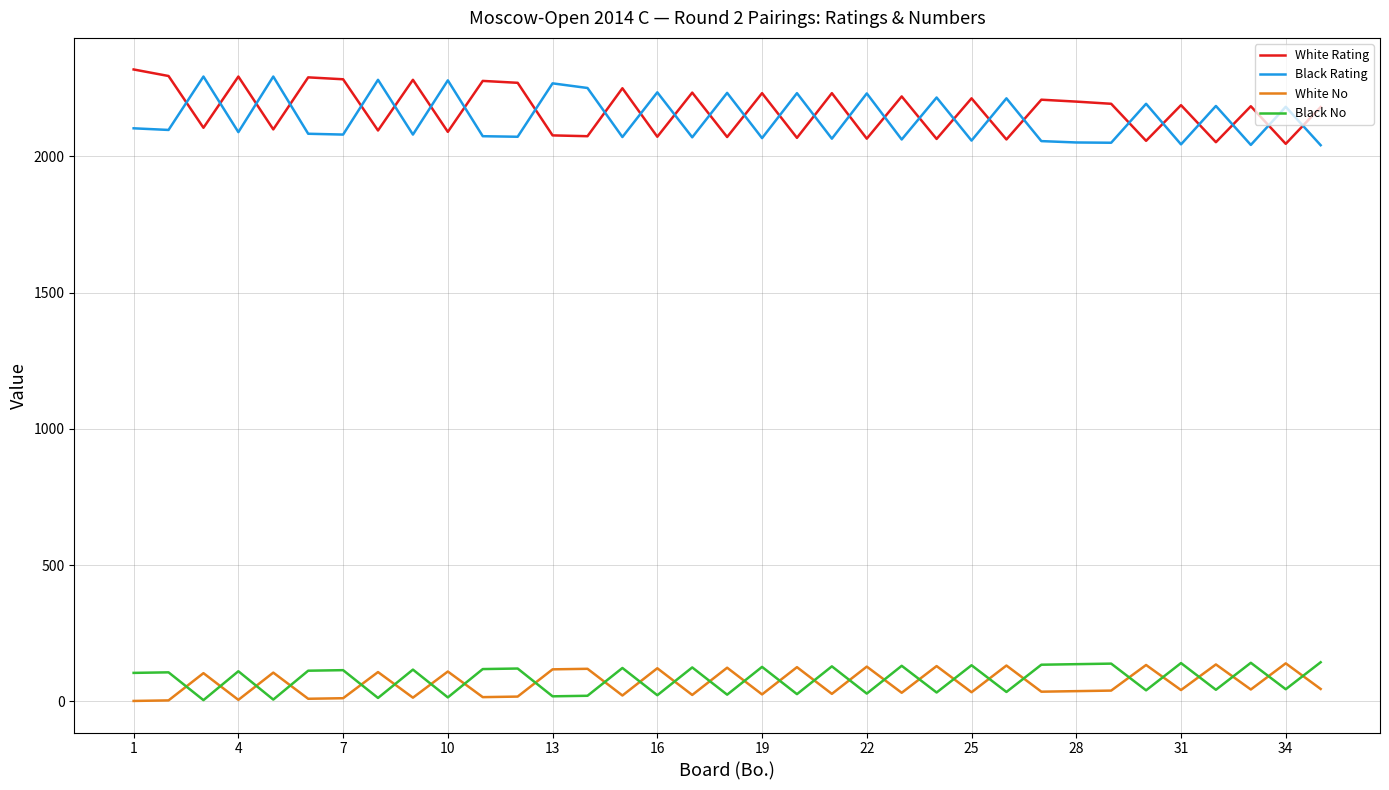

What is the lowest value of the Black Rating series?

2041